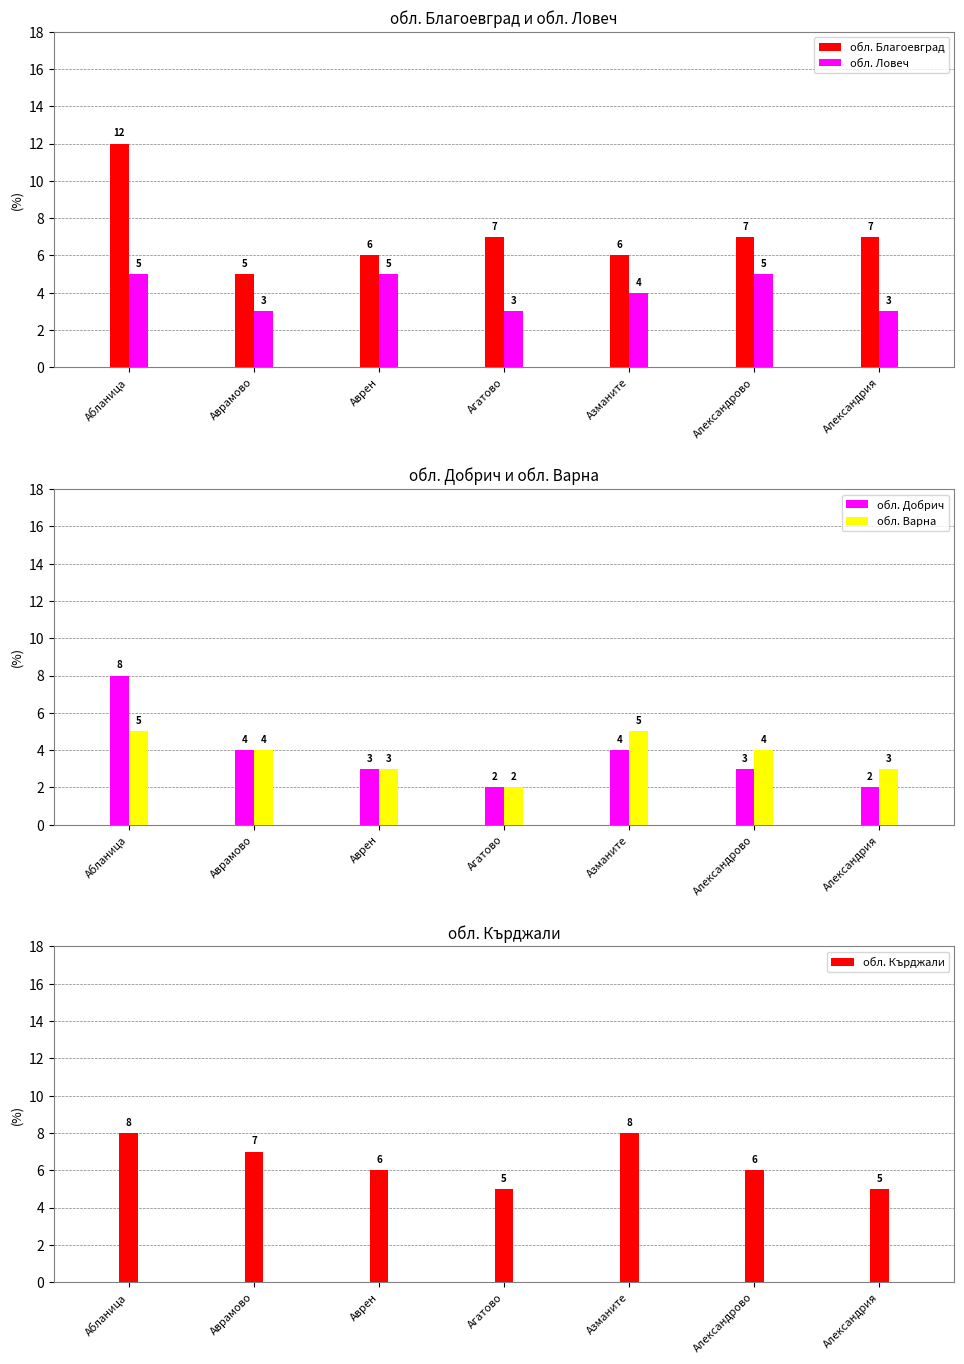

At which label is обл. Ловеч closest to 4?

Азманите